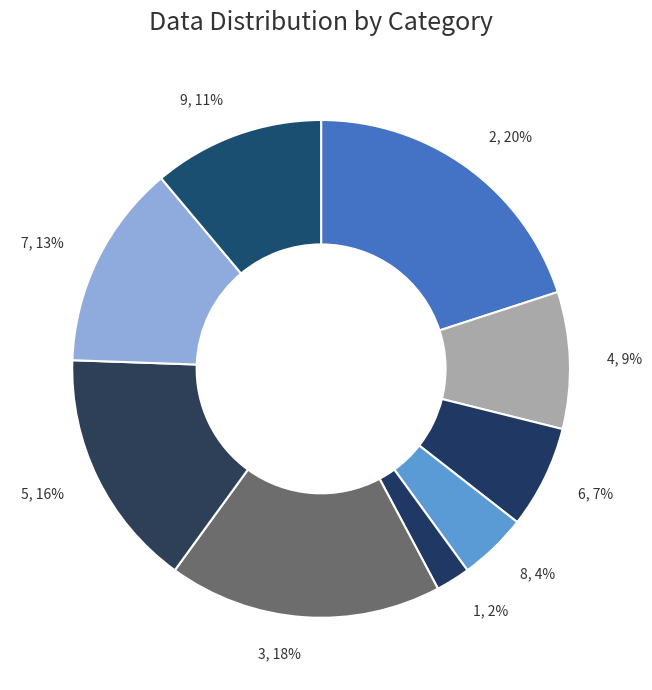

How many slices are in this pie chart?

9